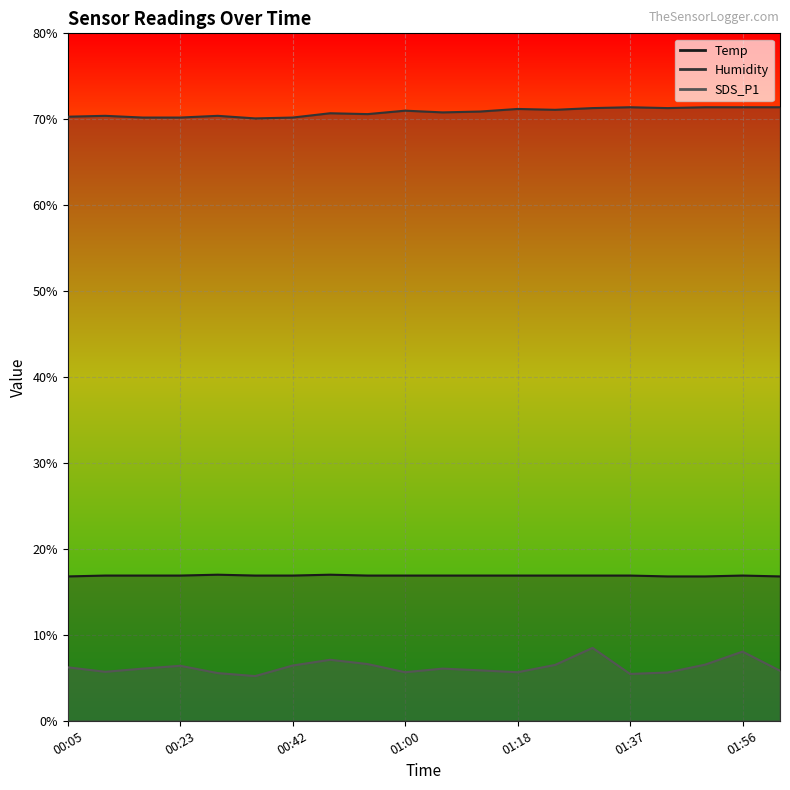

What position from the left is 01:12?

12